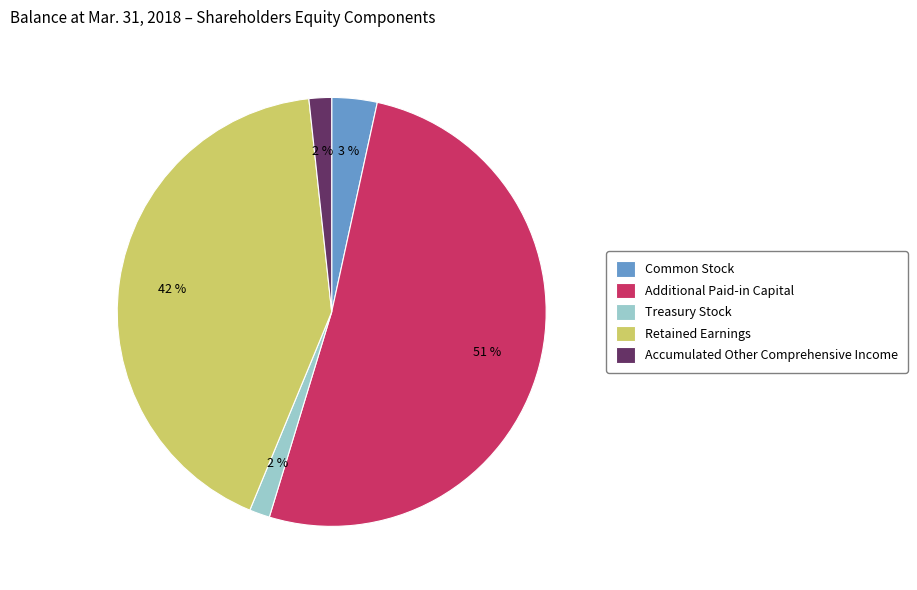

To the nearest percent, what is the combined percentage of Additional Paid-in Capital and Accumulated Other Comprehensive Income?

53%